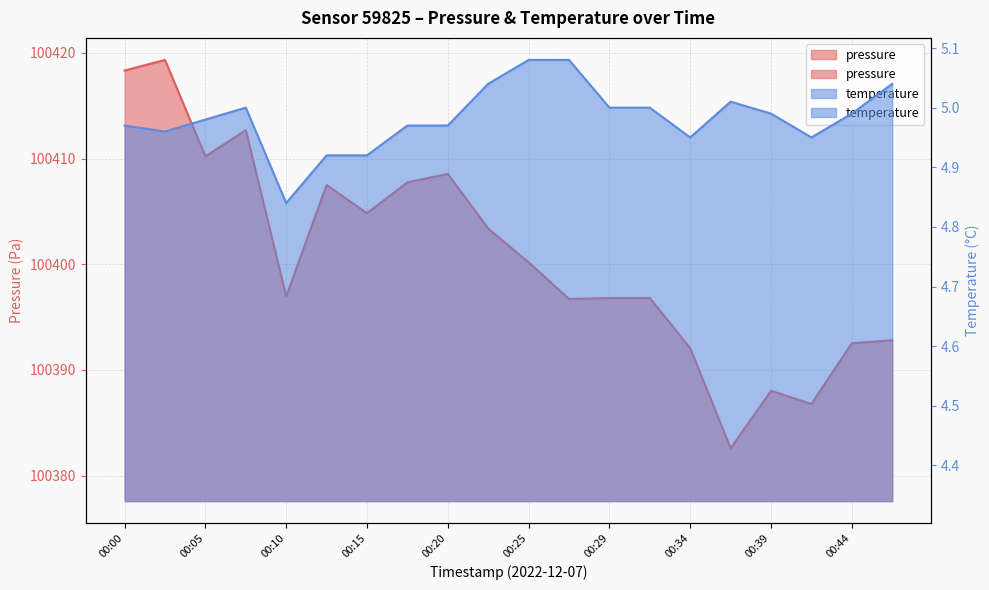

Which series has the largest total across all categories?

pressure